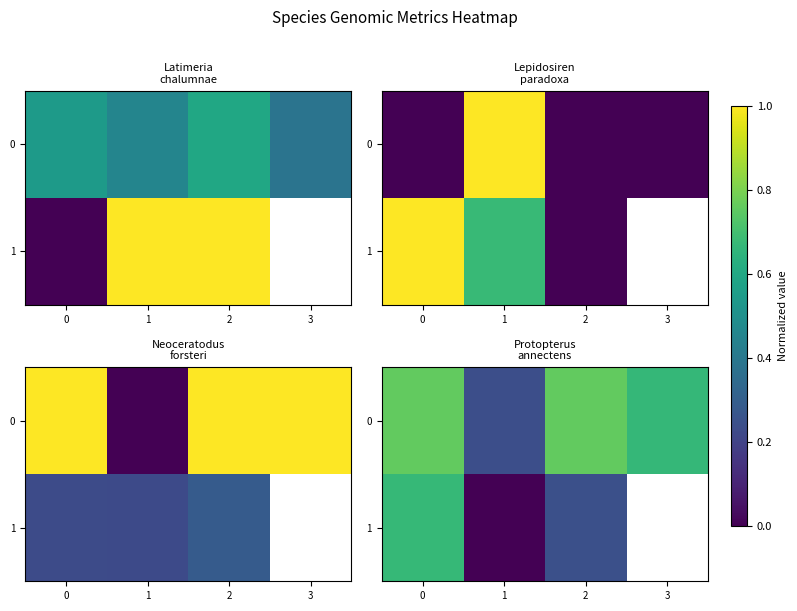

How many categories are shown in the chart?

4